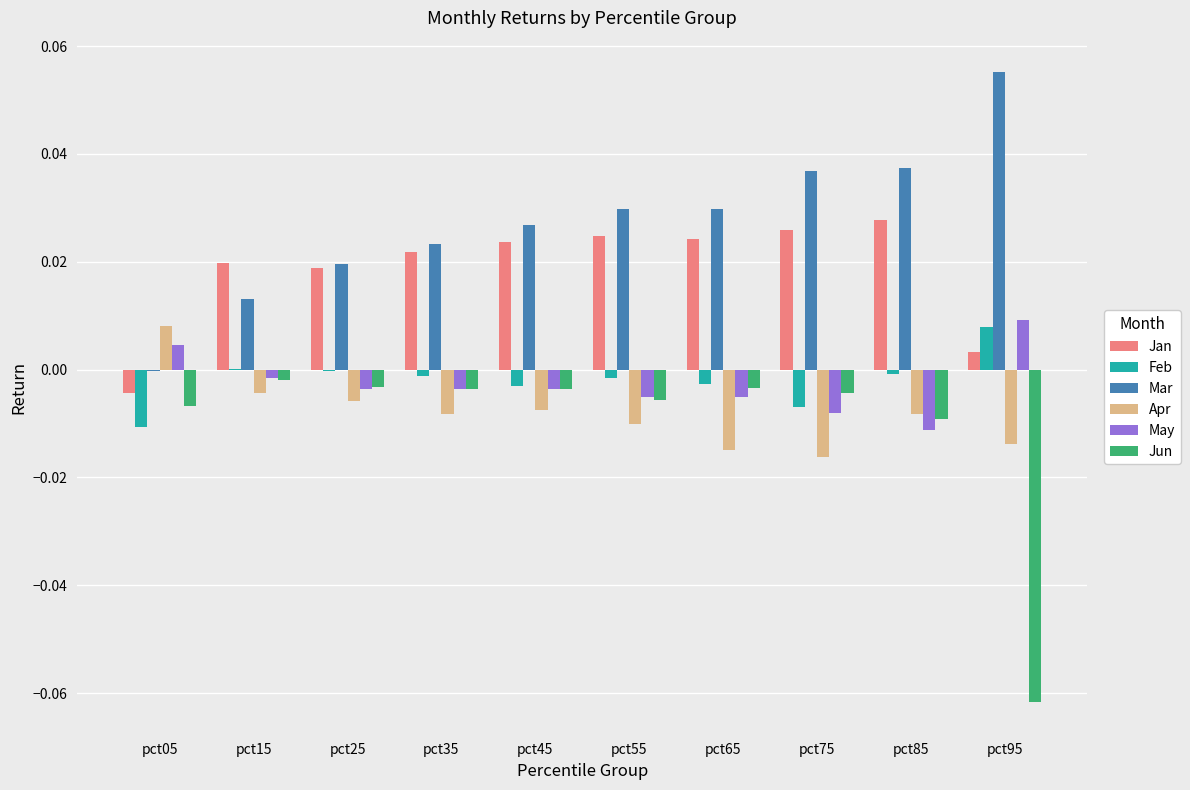

The value of Feb at pct85 is -0.0. True or false?

True